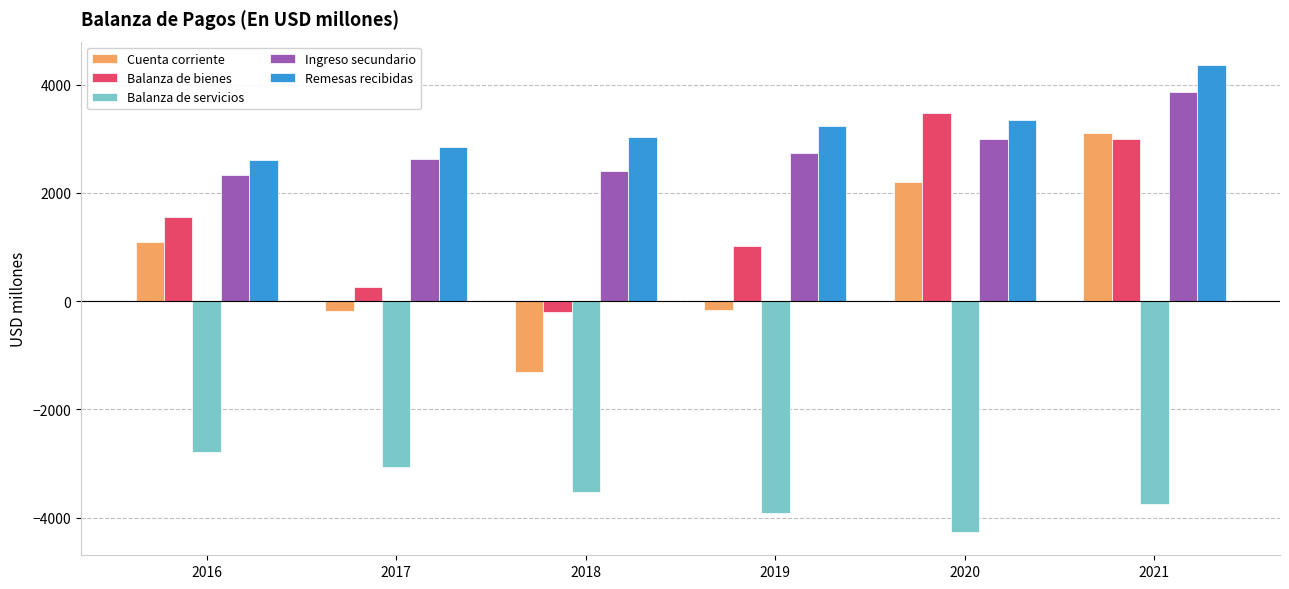

The value of Remesas recibidas at 2016 is 1152.3. True or false?

False